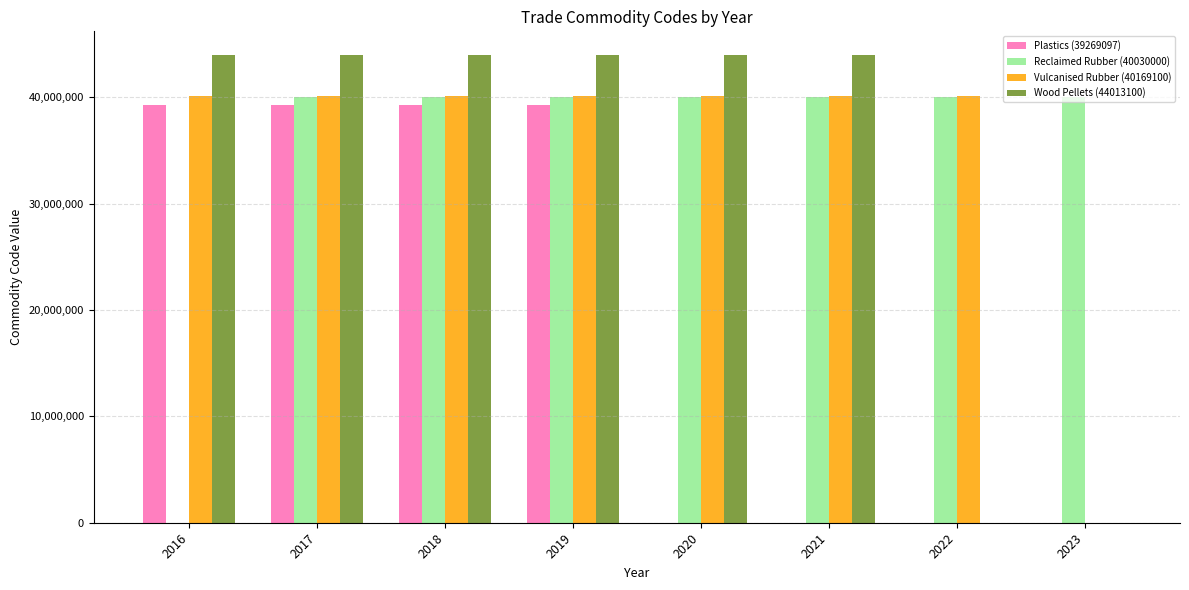

Which series changed the most between 2022 and 2023?

Vulcanised Rubber (40169100)